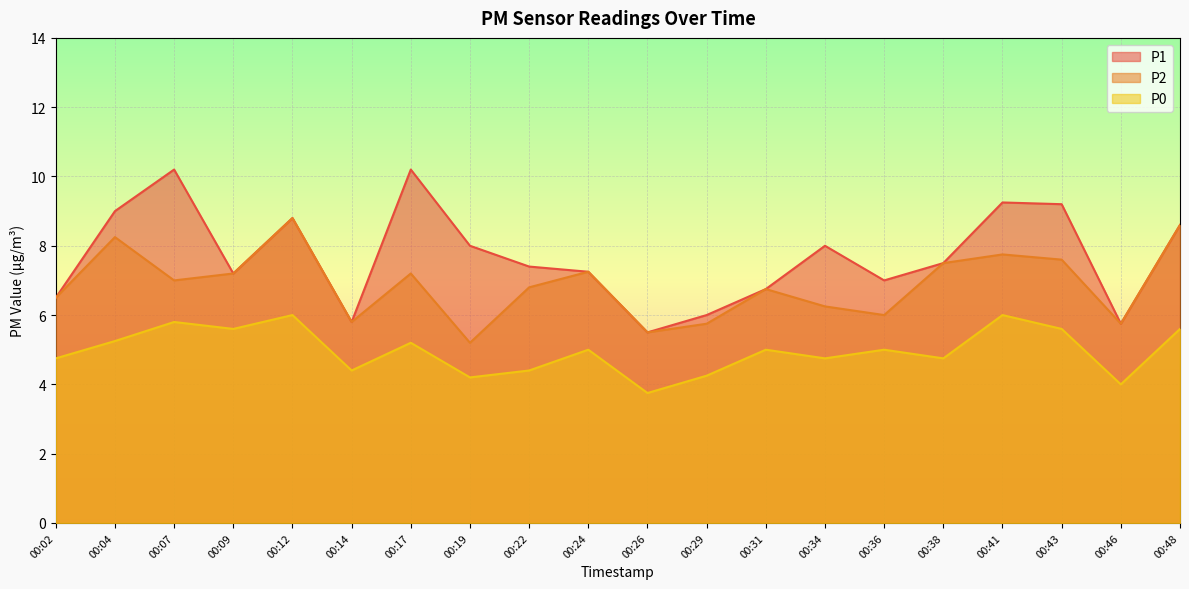

True or false: P1 has a value of 5.8 at 00:14.

True